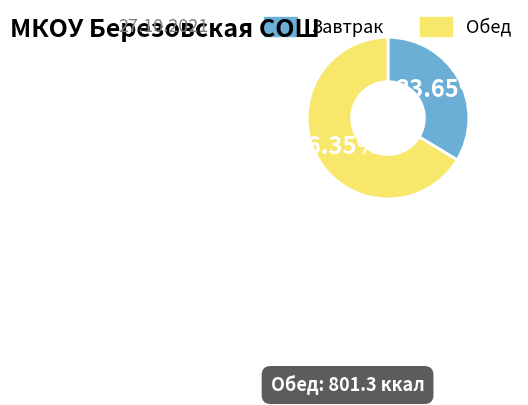

Do Завтрак and Обед together represent more than half of the pie?

Yes